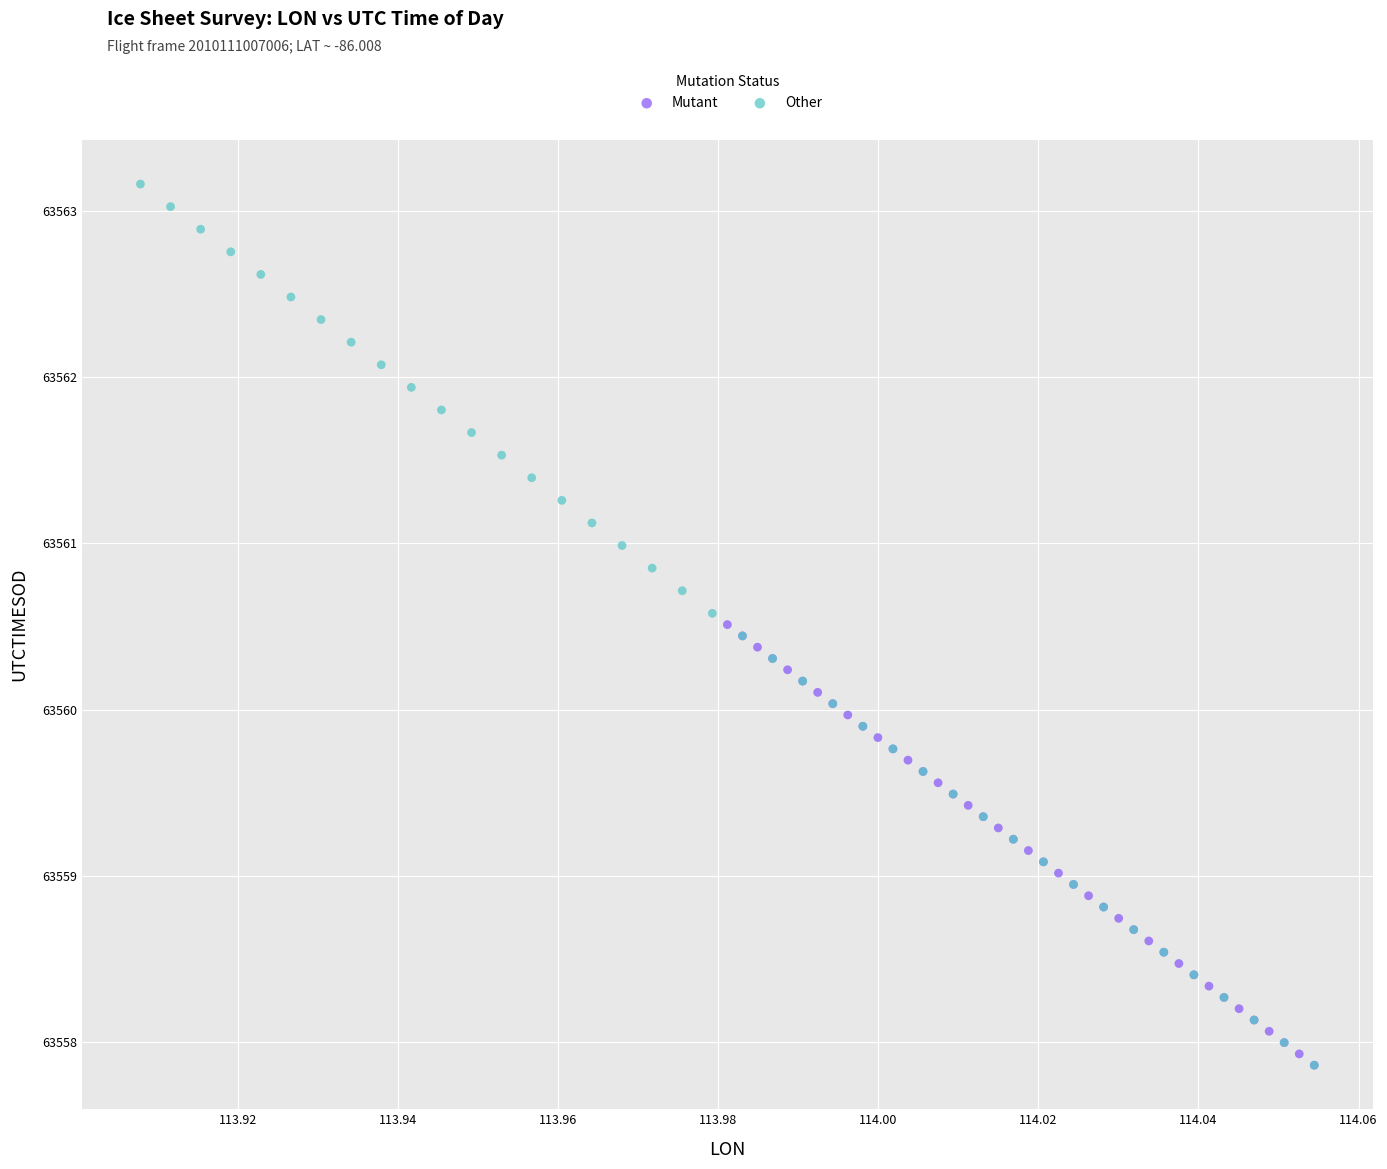

Which series contains the highest Y value?

Other